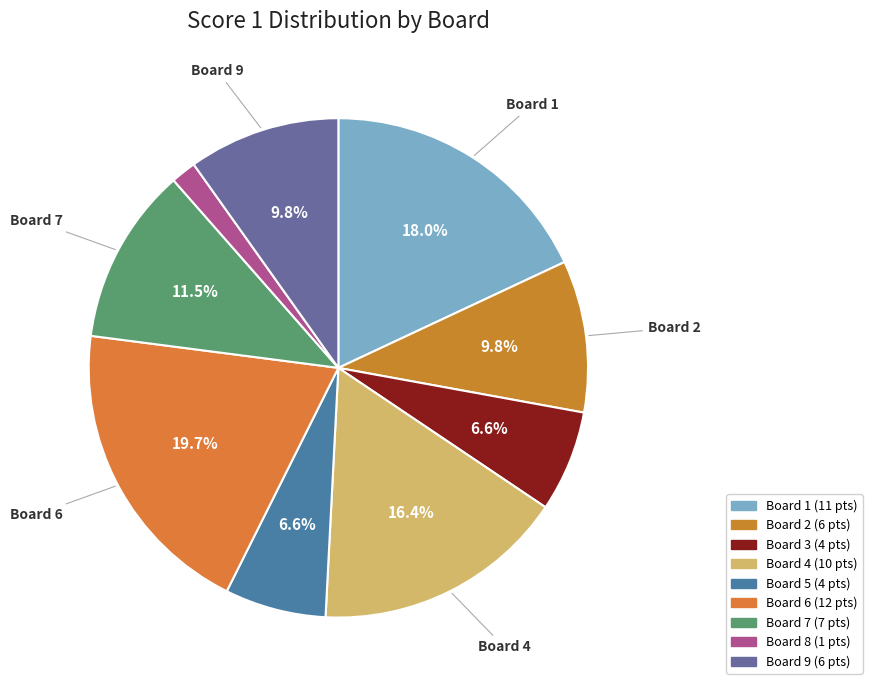

True or false: Board 3 accounts for 7% of the total.

True